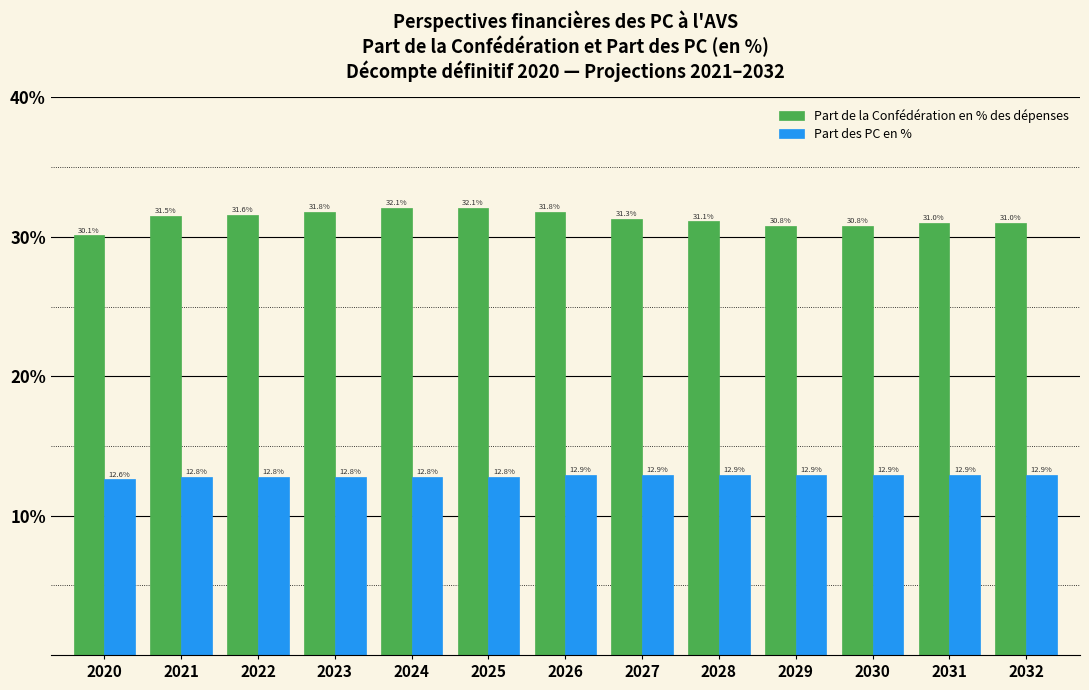

Reading left to right, extract all data points from this chart.

Part de la Confédération en % des dépenses: 30.1	31.5	31.6	31.8	32.1	32.1	31.8	31.3	31.1	30.8	30.8	31.0	31.0
Part des PC en %: 12.6	12.8	12.8	12.8	12.8	12.8	12.9	12.9	12.9	12.9	12.9	12.9	12.9